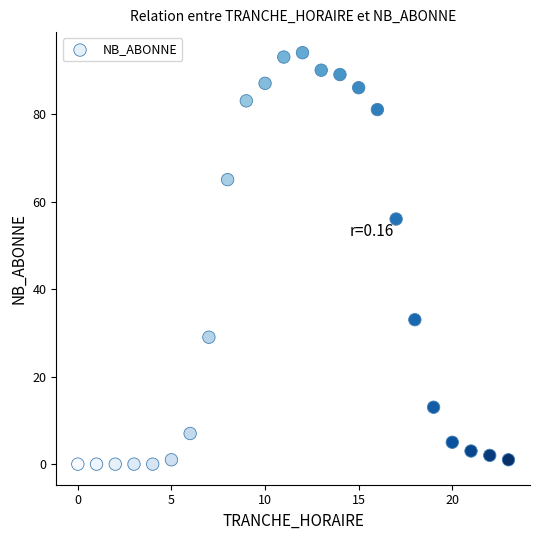

What is the range of Y values (max minus min)?

94